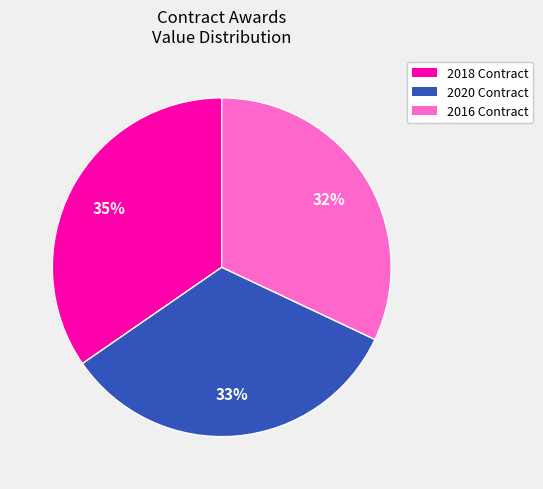

Count the number of slices in the pie.

3